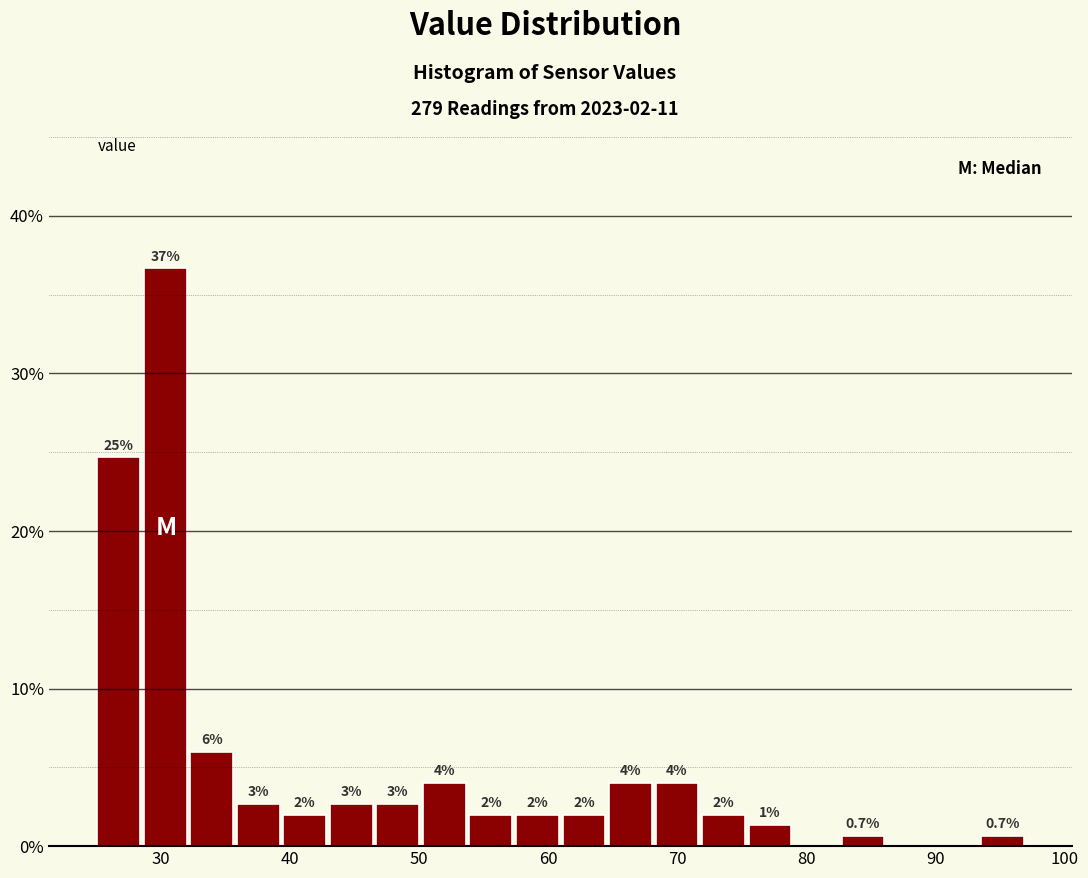

Read against the x-axis, roughly where is the centre of the tallest bar?

30